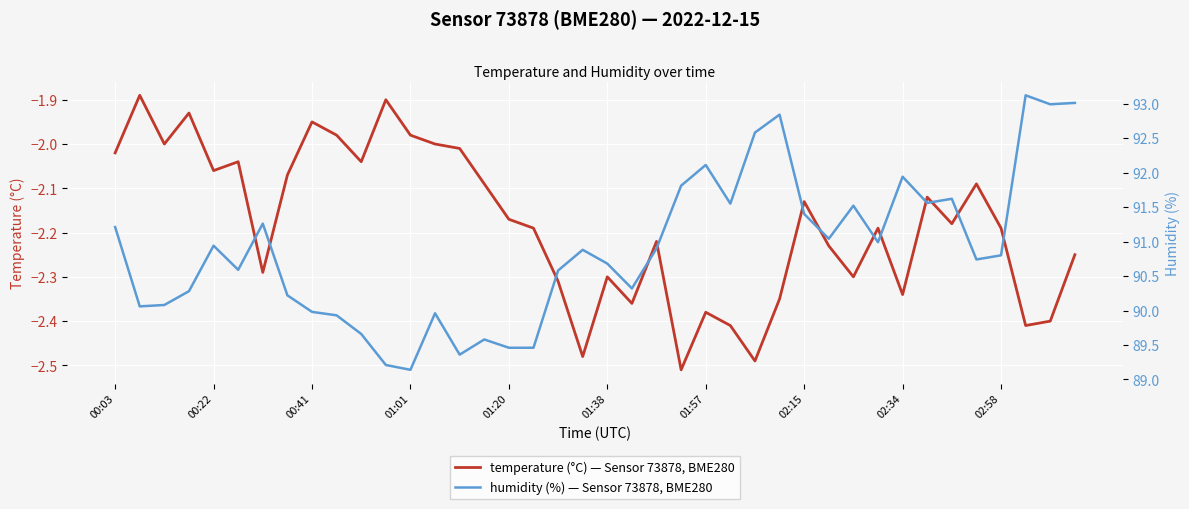

True or false: humidity has a value of 157.5 at 34.

False